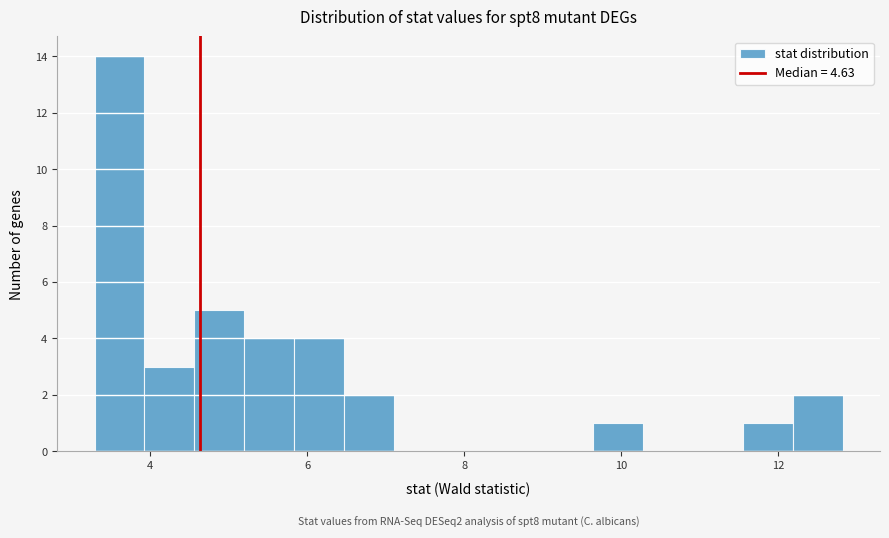

Around what value on the x-axis is the tallest bar? Give the approximate position of its centre, as read against the axis.

3.6